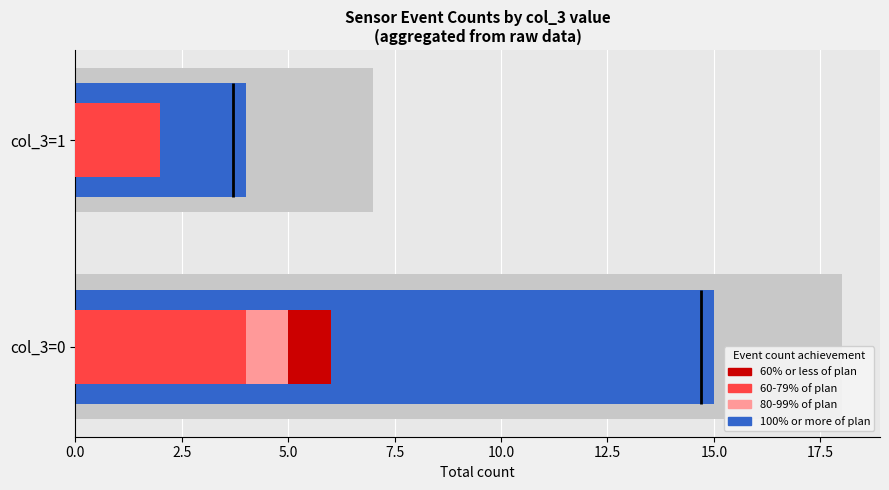

What is the difference between the maximum and minimum values in the 80-99% of plan series?

4